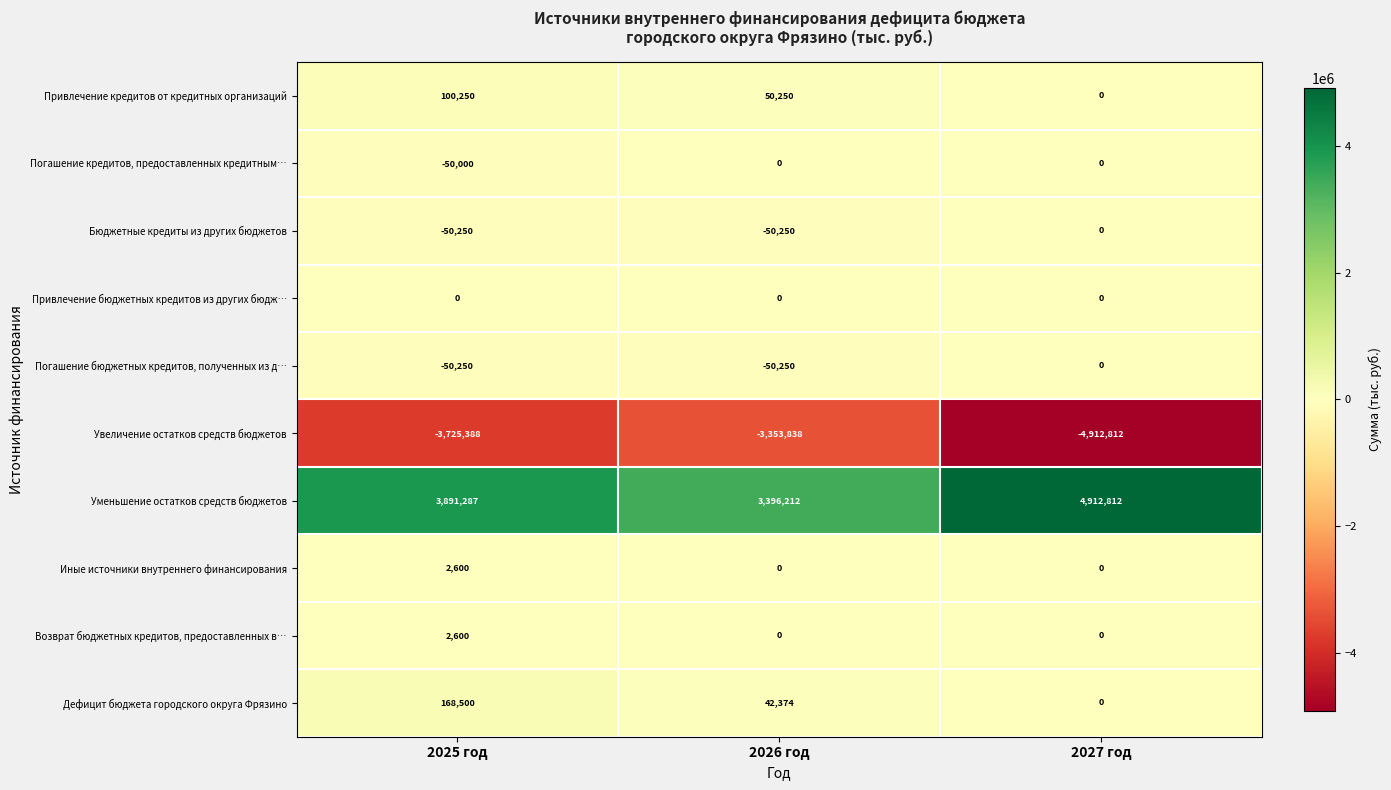

What is the minimum value shown in the chart?

-4912812